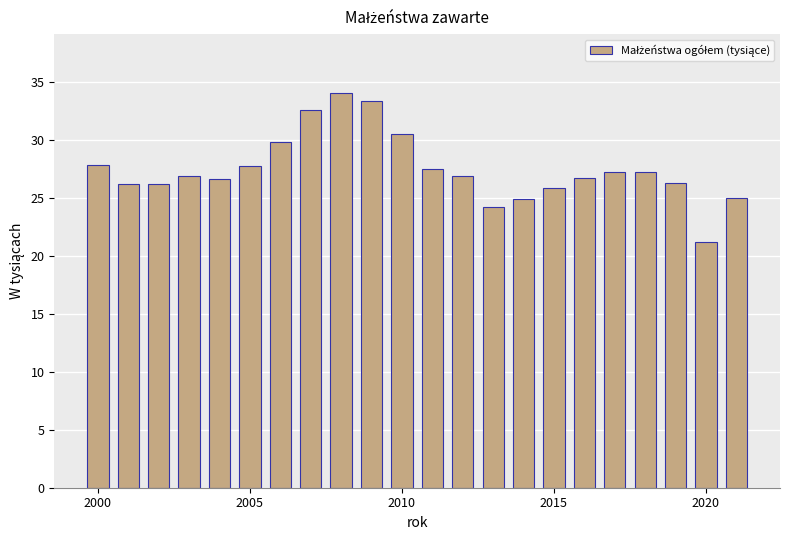

What is the difference between the maximum and minimum values?

12.8